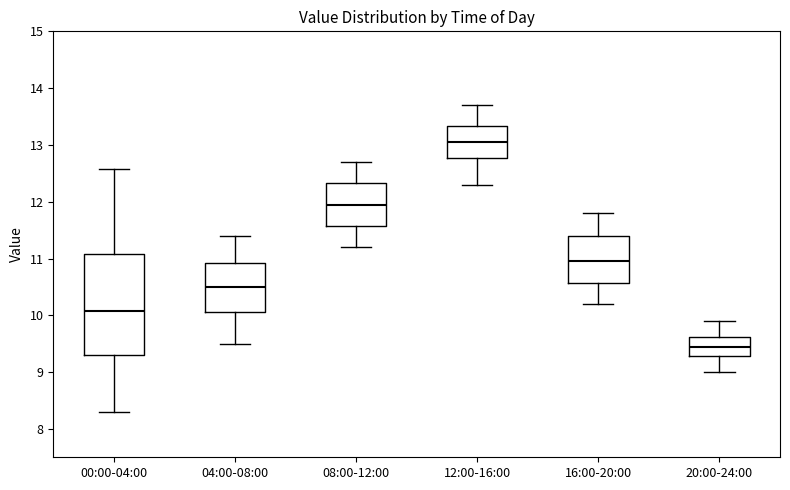

Comparing the boxes themselves (not the whiskers), which one is the tallest?

00:00-04:00